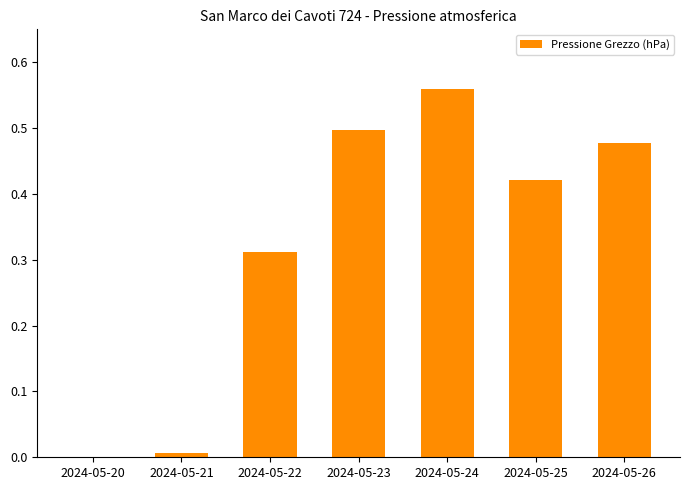

Is it true that the value at 2024-05-22 is 0.5?

False